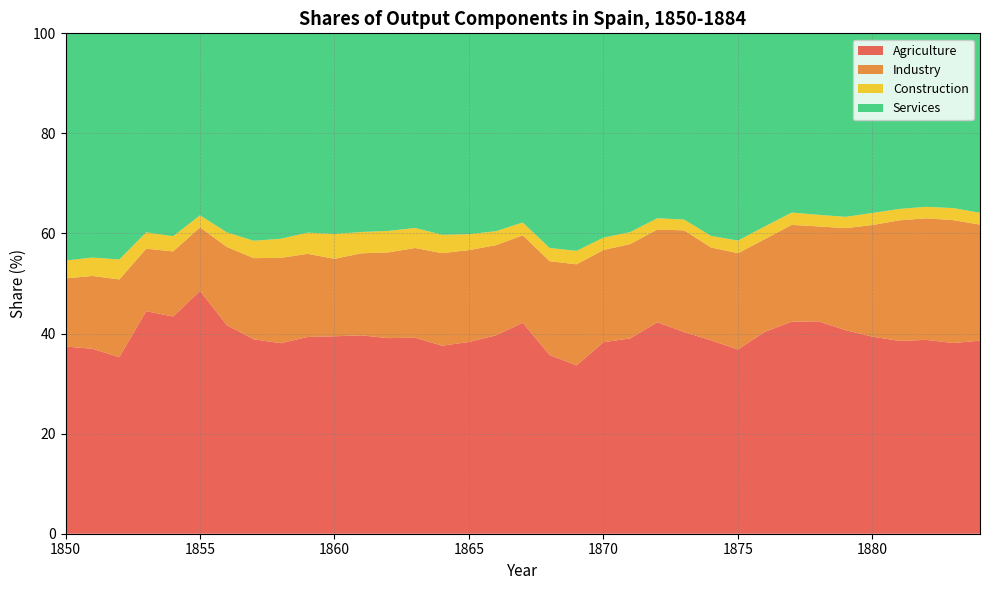

Reading right to left, list all the values displayed in this chart.

Agriculture: 38.6	38.1	38.7	38.5	39.4	40.7	42.4	42.4	40.3	36.8	38.6	40.3	42.3	39.0	38.3	33.6	35.7	42.2	39.6	38.3	37.6	39.2	39.1	39.6	39.5	39.3	38.1	38.9	41.7	48.5	43.4	44.5	35.3	37.0	37.4
Industry: 23.2	24.6	24.3	24.1	22.3	20.4	19.0	19.3	18.5	19.2	18.6	20.3	18.5	18.9	18.4	20.2	18.8	17.5	18.0	18.4	18.5	17.9	17.1	16.4	15.5	16.6	17.1	16.2	15.6	12.7	13.0	12.5	15.5	14.6	13.6
Construction: 2.4	2.4	2.3	2.3	2.4	2.3	2.3	2.5	2.6	2.5	2.3	2.1	2.3	2.4	2.5	2.7	2.6	2.6	2.8	3.2	3.7	4.0	4.3	4.3	5.0	4.2	3.8	3.5	2.9	2.4	3.0	3.3	4.0	3.7	3.6
Services: 35.9	34.9	34.7	35.1	35.9	36.7	36.3	35.8	38.6	41.4	40.5	37.2	37.0	39.7	40.8	43.5	42.9	37.8	39.5	40.1	40.3	38.9	39.5	39.7	40.1	39.8	41.1	41.5	39.8	36.4	40.5	39.8	45.2	44.8	45.4